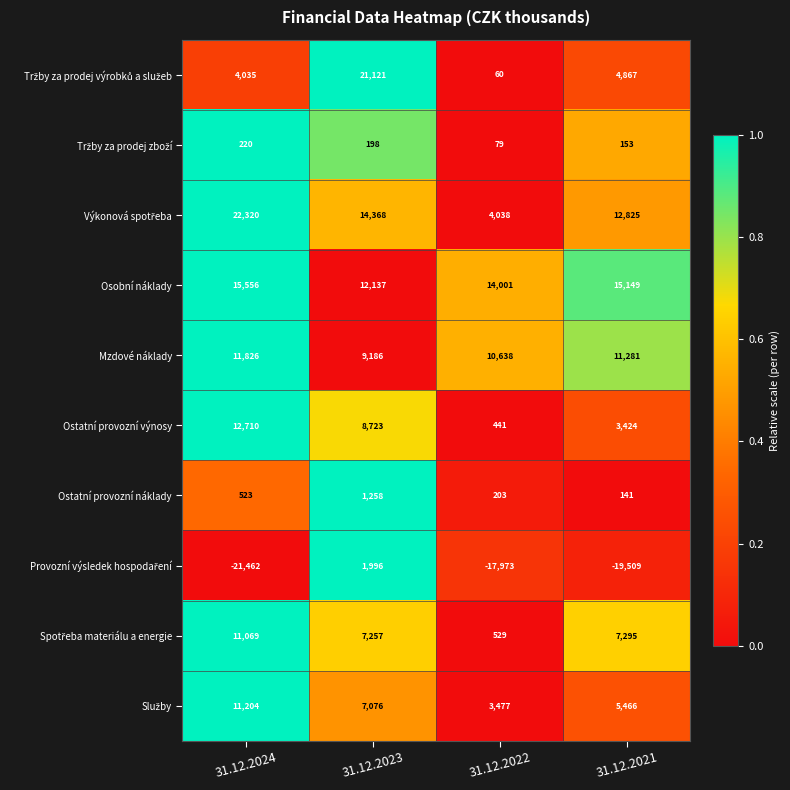

The Ostatní provozní náklady series shows 1258 at 31.12.2023. True or false?

True